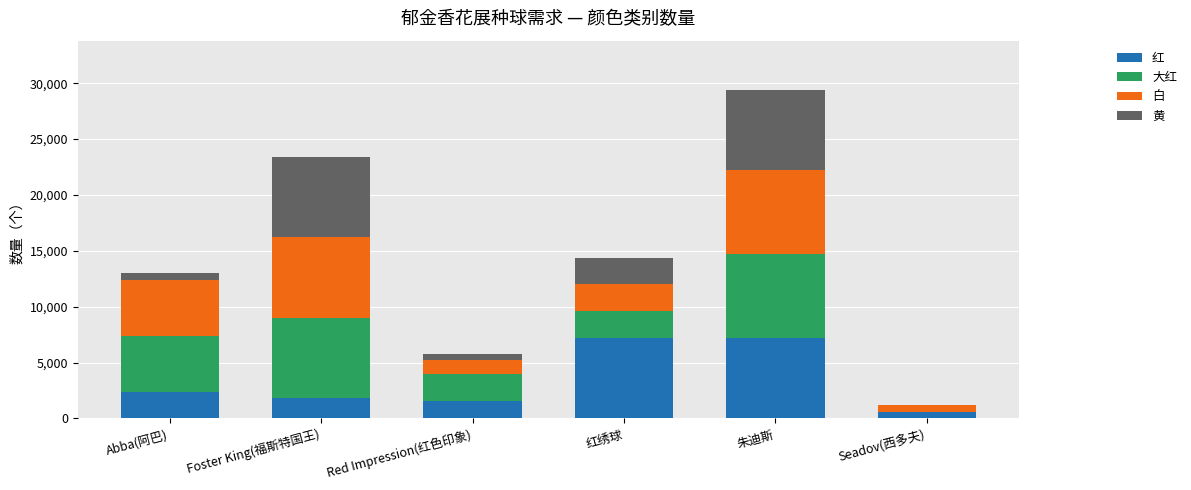

At which category is the sum across all series the highest?

朱迪斯